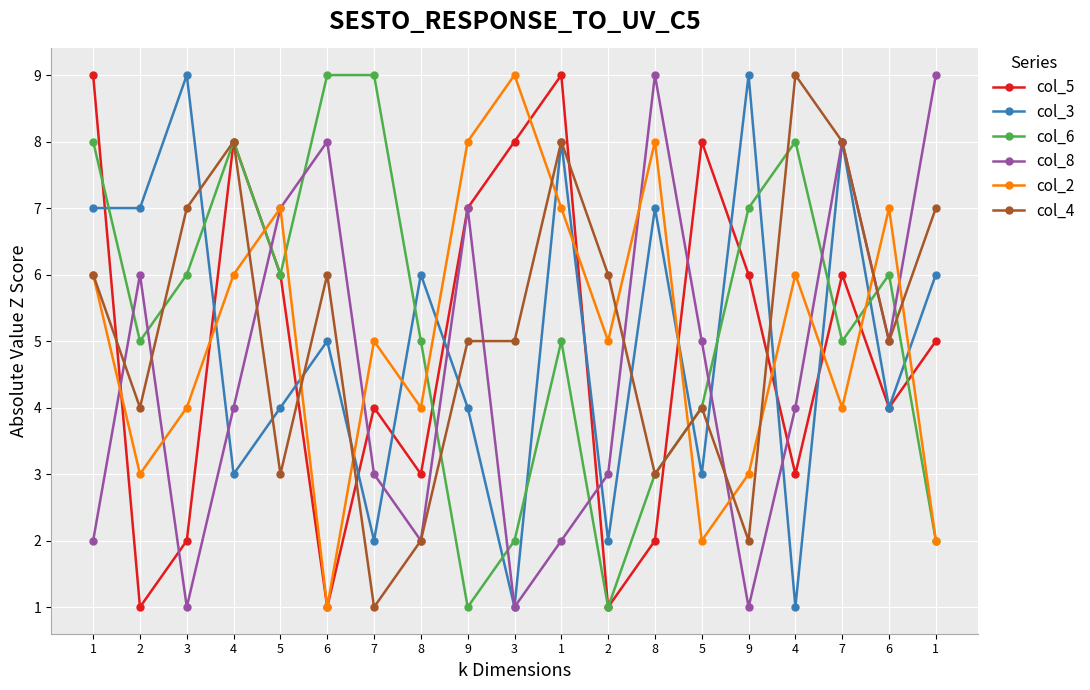

What are all the series names shown in the legend?

col_5, col_3, col_6, col_8, col_2, col_4